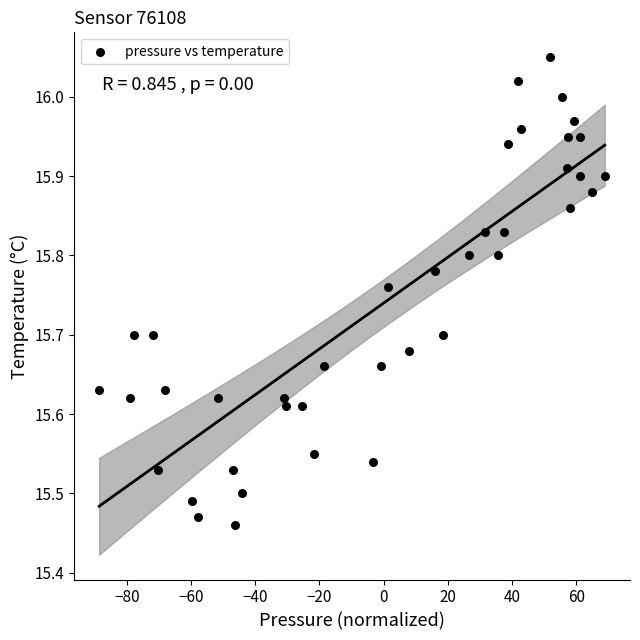

What is the range of Y values (max minus min)?

0.6